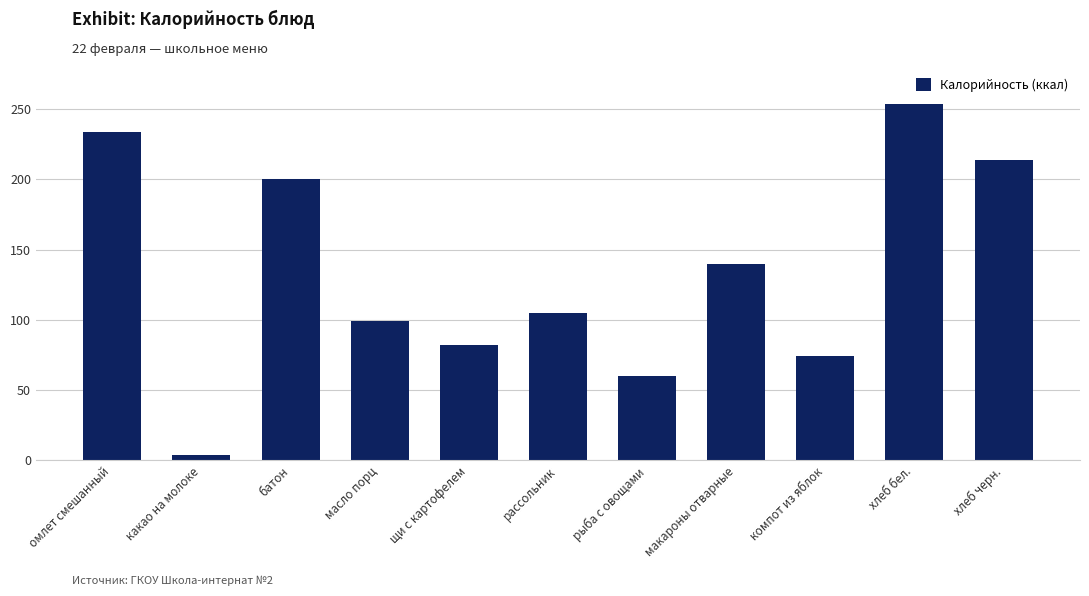

Is it true that the value at хлеб бел. is 254.0?

True